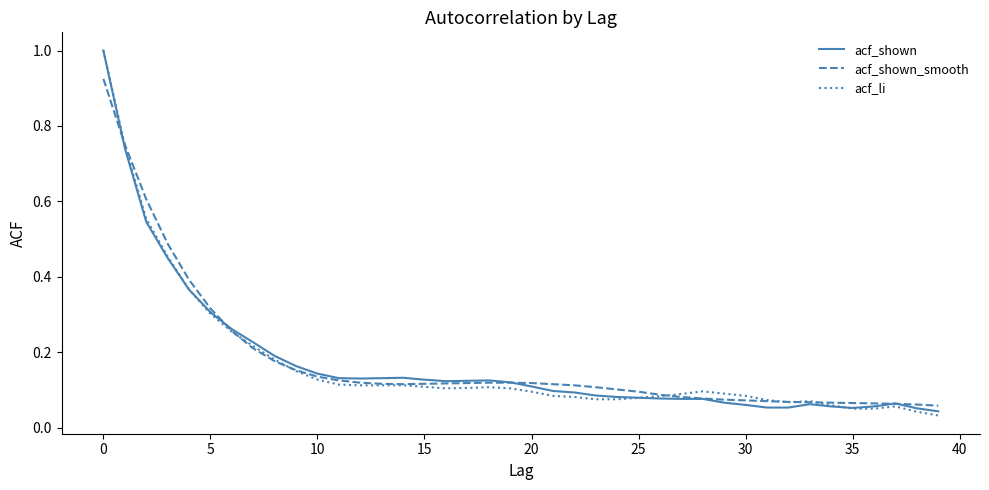

What is the maximum value for acf_shown?

1.0